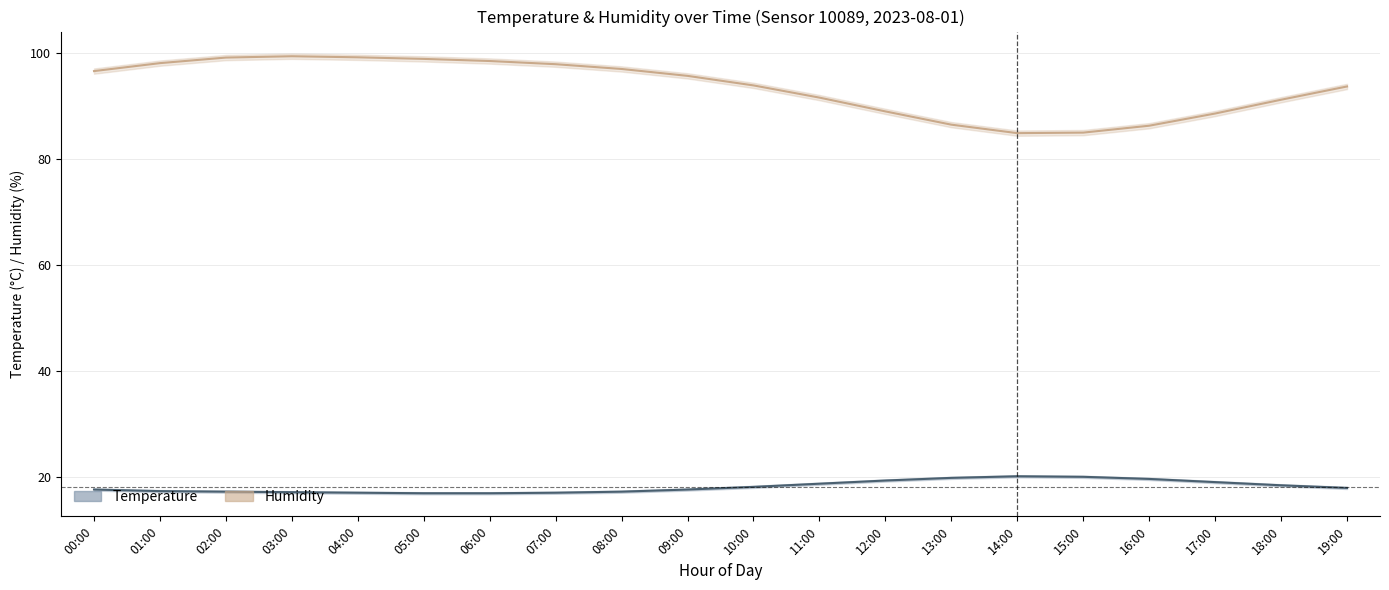

What is the greatest value displayed?

99.3